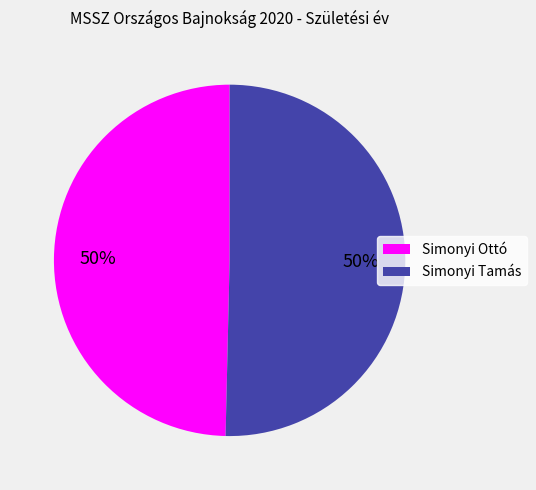

Is the sum of Simonyi Ottó and Simonyi Tamás greater than half?

Yes